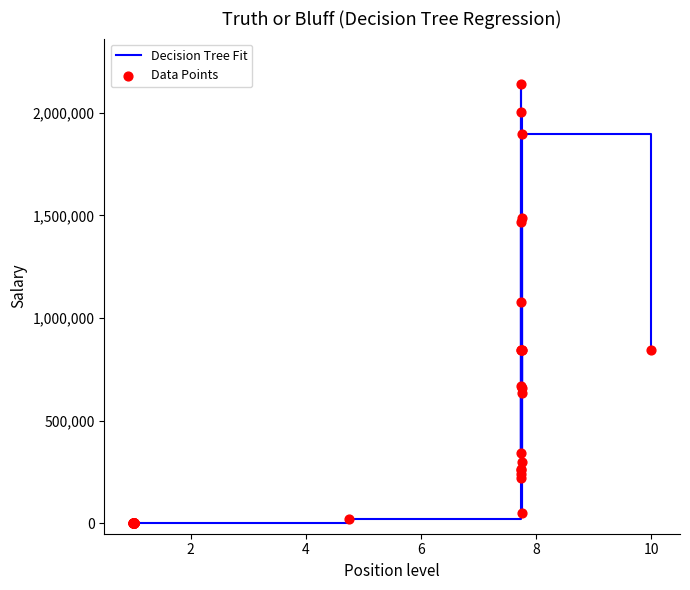

What is the difference between the maximum and minimum values?

2139124